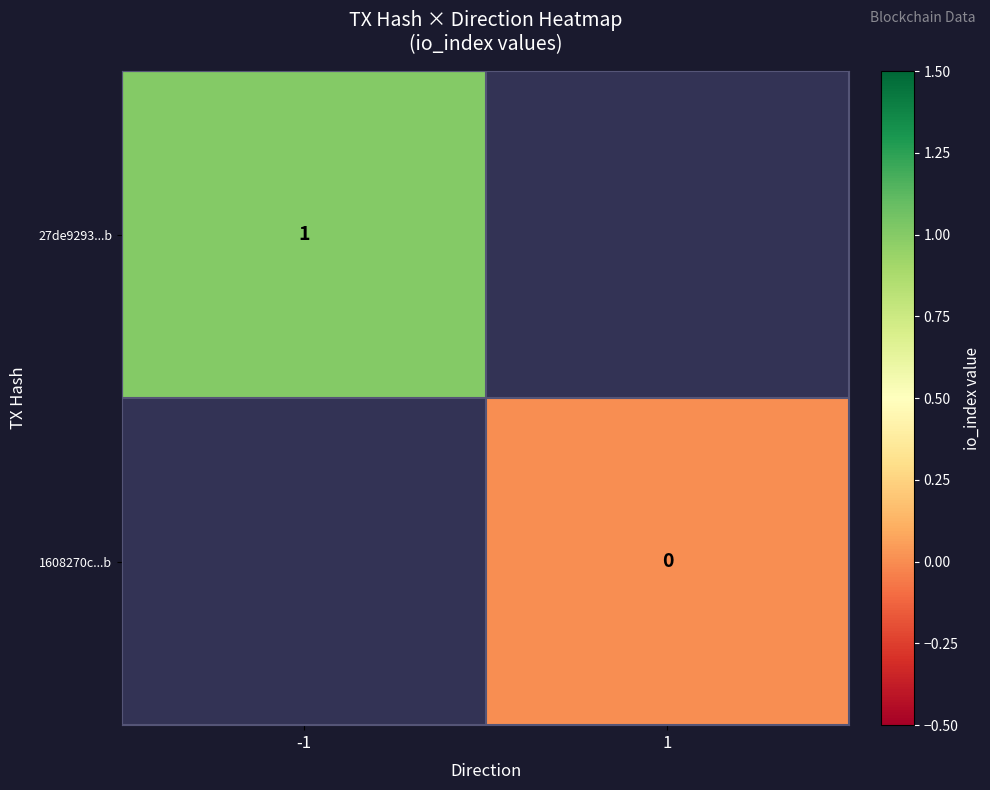

The value of 27de9293...b at -1 is 2. True or false?

False